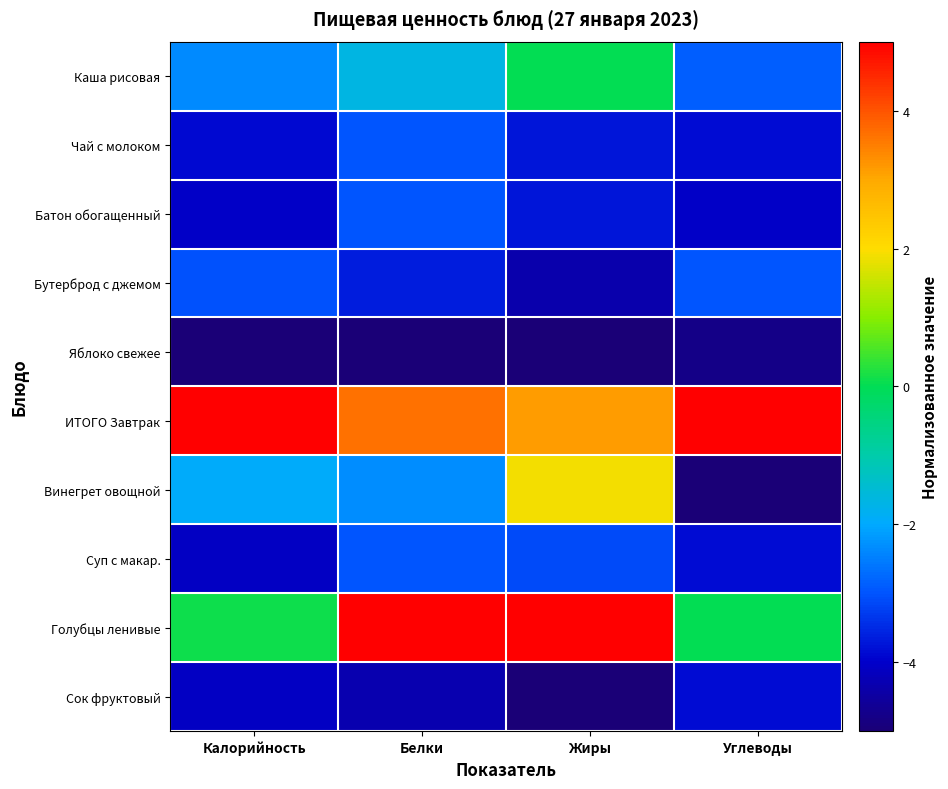

Which series has the largest total across all categories?

ИТОГО Завтрак